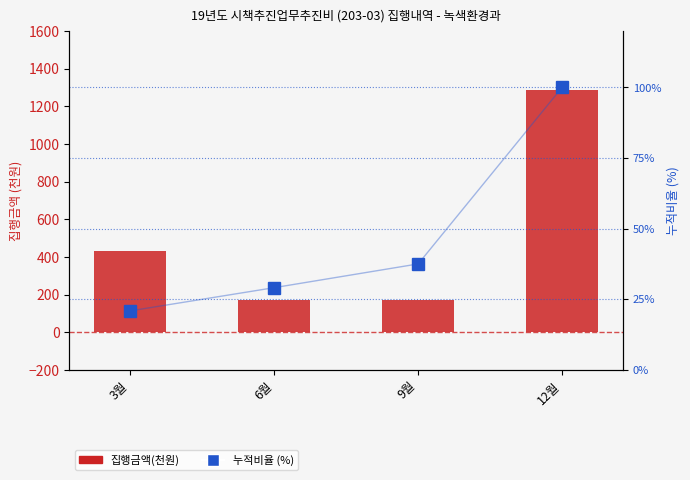

Which has a higher value, 6월 or 3월?

3월